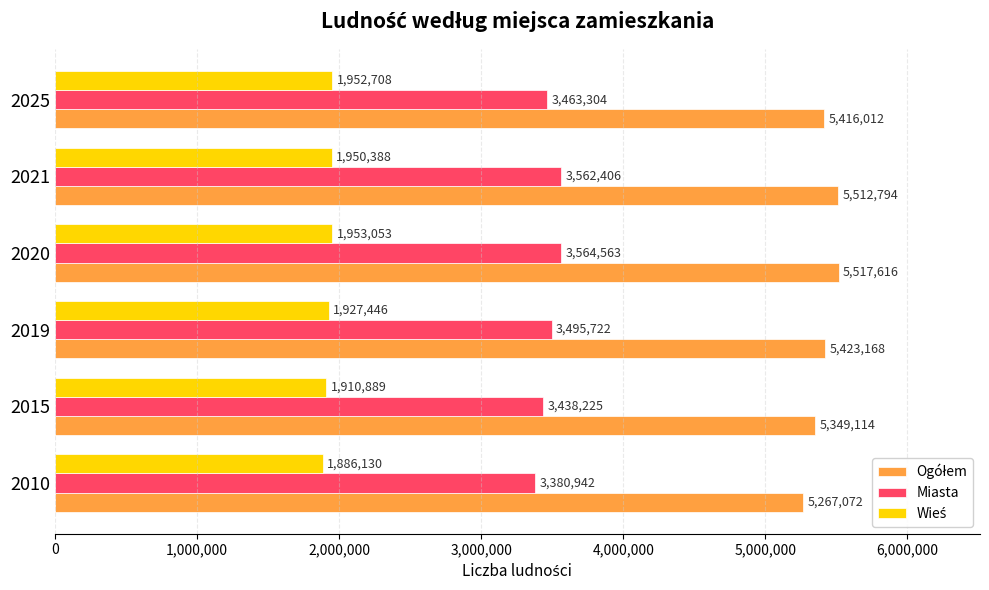

Read the Miasta value at 2025.

3463304